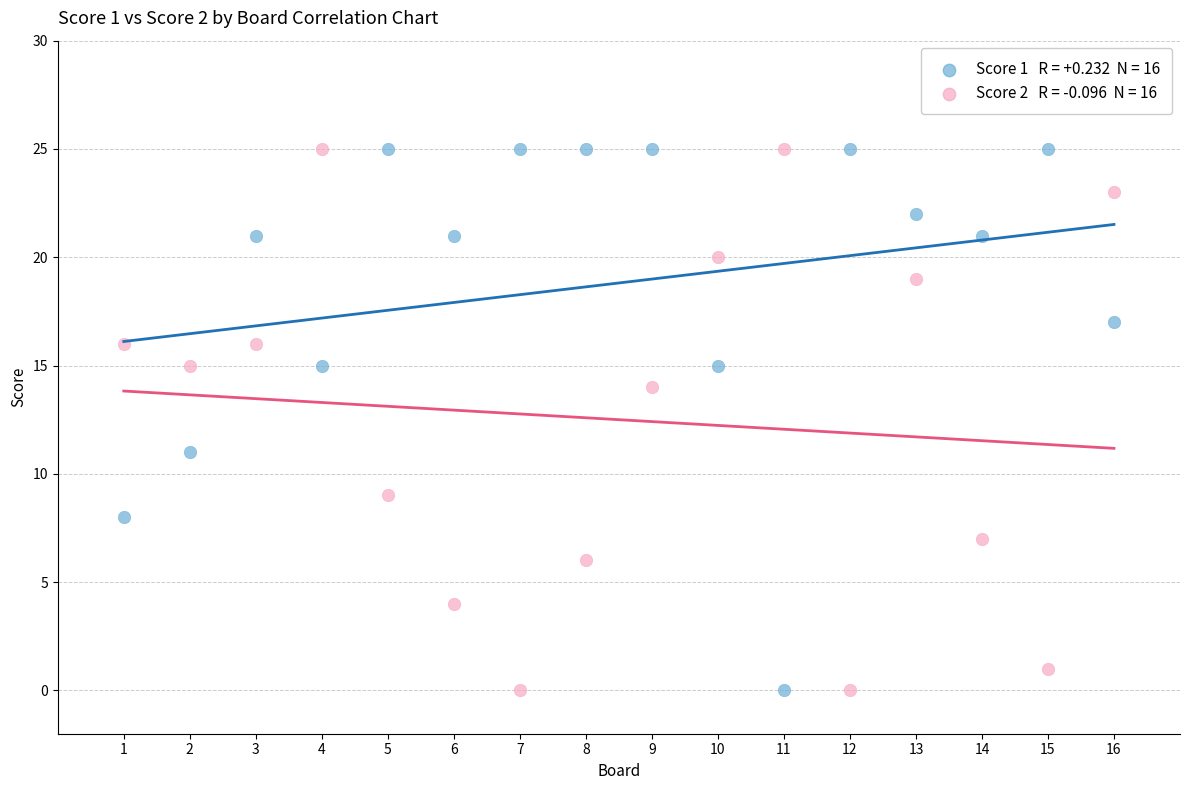

Across all series, what Y value is closest to 12?

11